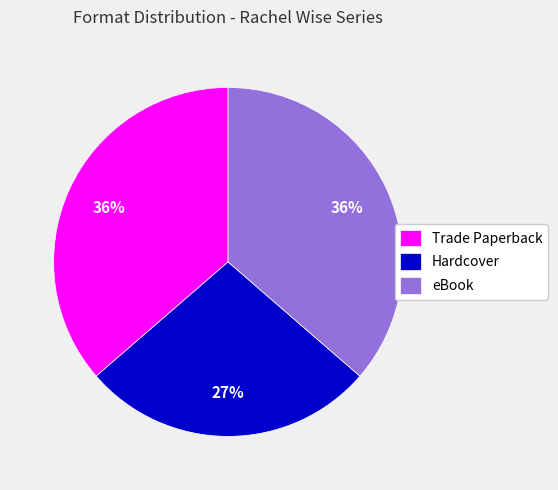

Is it true that Trade Paperback is 43% of the pie?

False